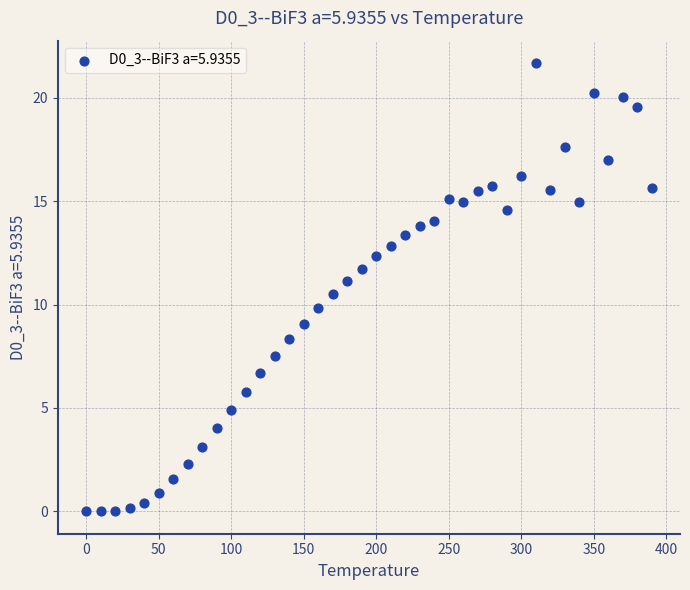

What is the range of X values (max minus min)?

390.0